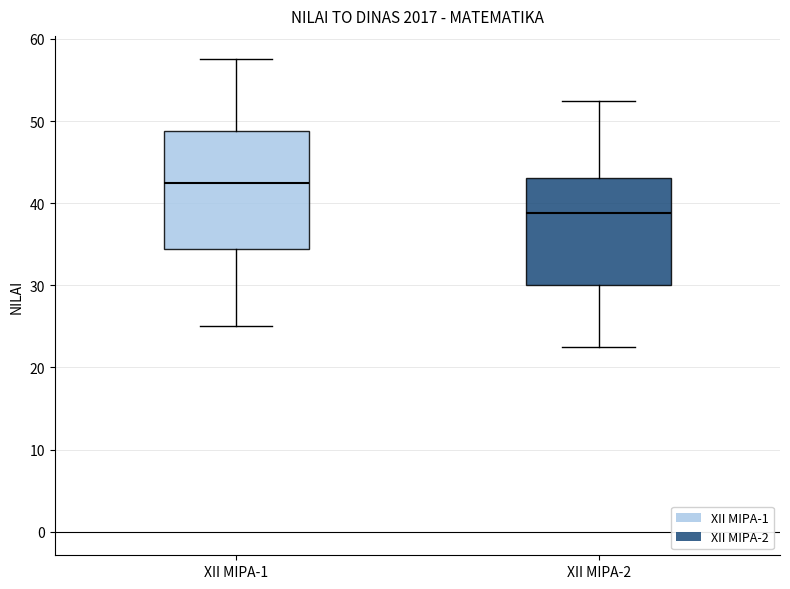

Reading left to right, read every box against the y-axis: the position of its median line, the range the box covers, and the ends of its whiskers. The values are not printed on the chart, so give them approximately, as read against the axis.

XII MIPA-1: median 43, box 34 to 49, whiskers 25 to 58
XII MIPA-2: median 39, box 30 to 43, whiskers 23 to 53